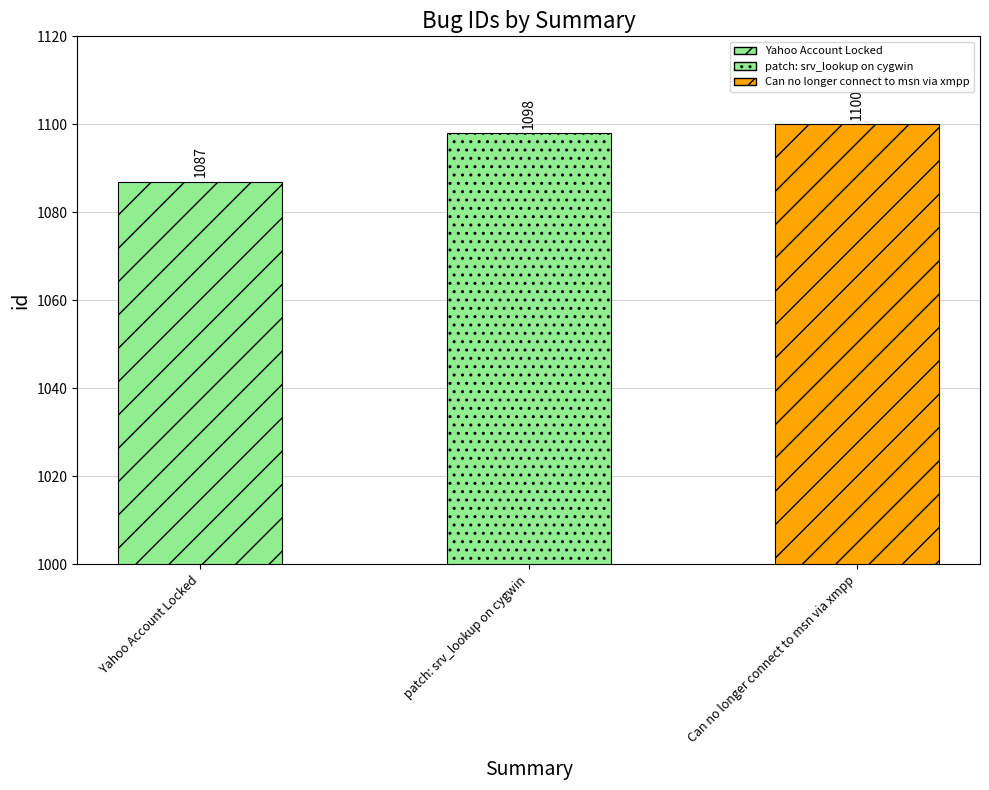

Reading right to left, list all the values displayed in this chart.

1100	1098	1087